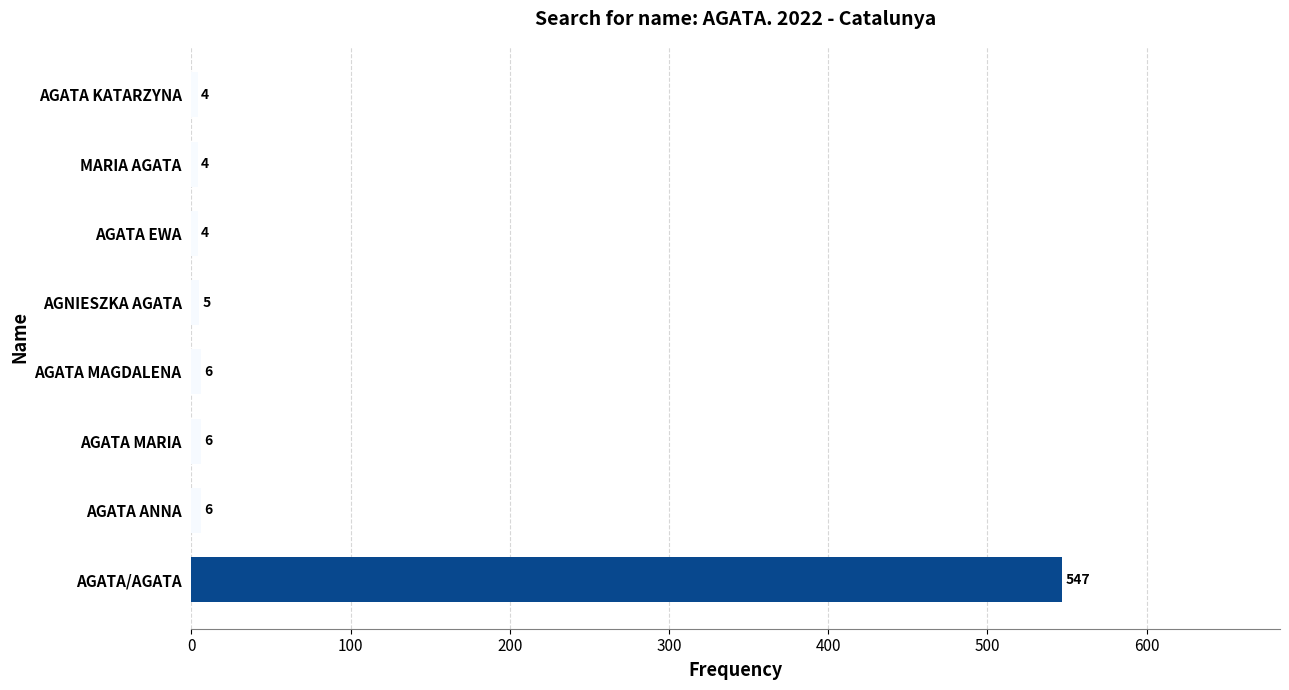

What is the greatest value displayed?

547